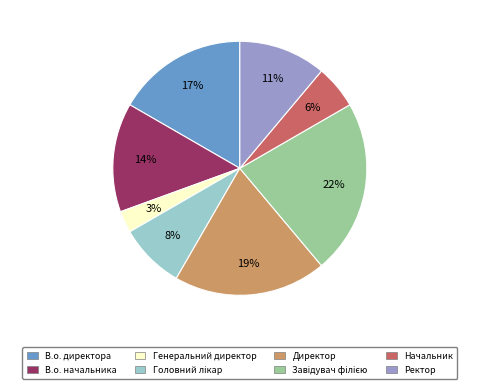

Is it true that Начальник is 6% of the pie?

True